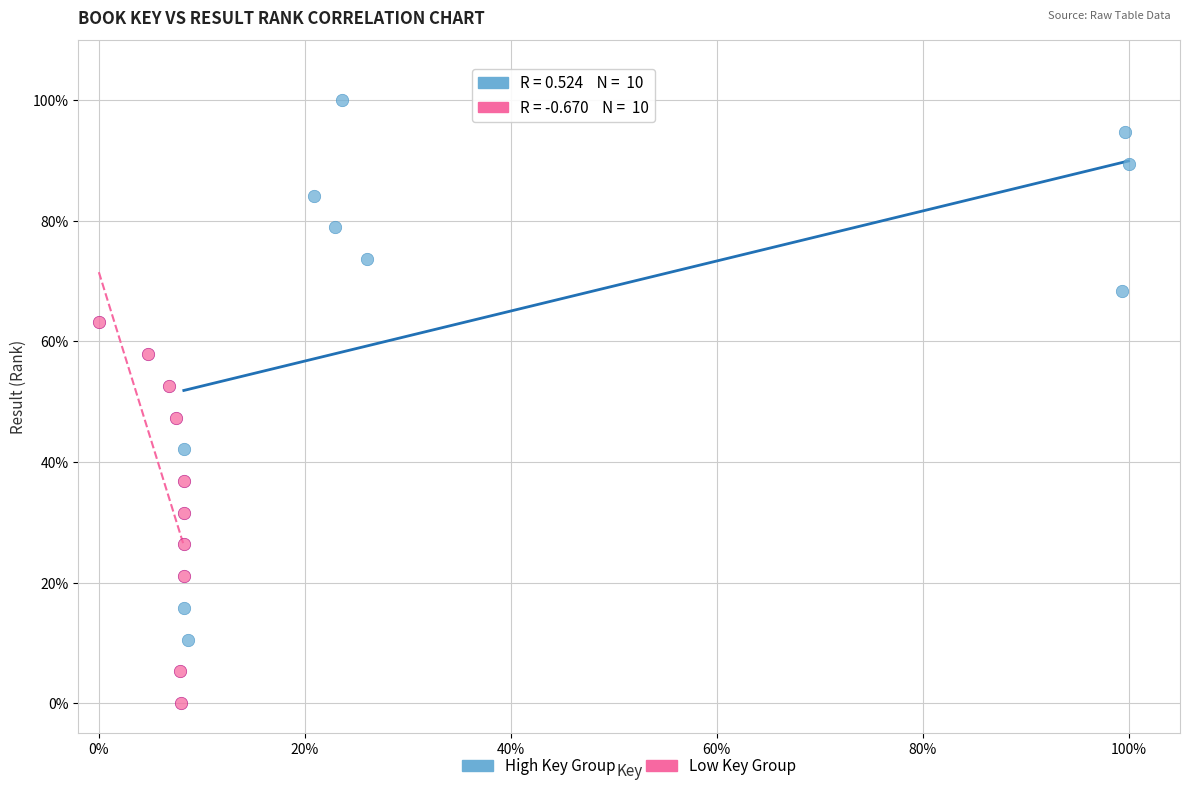

Which series has the largest Y range (max minus min)?

High Key Group